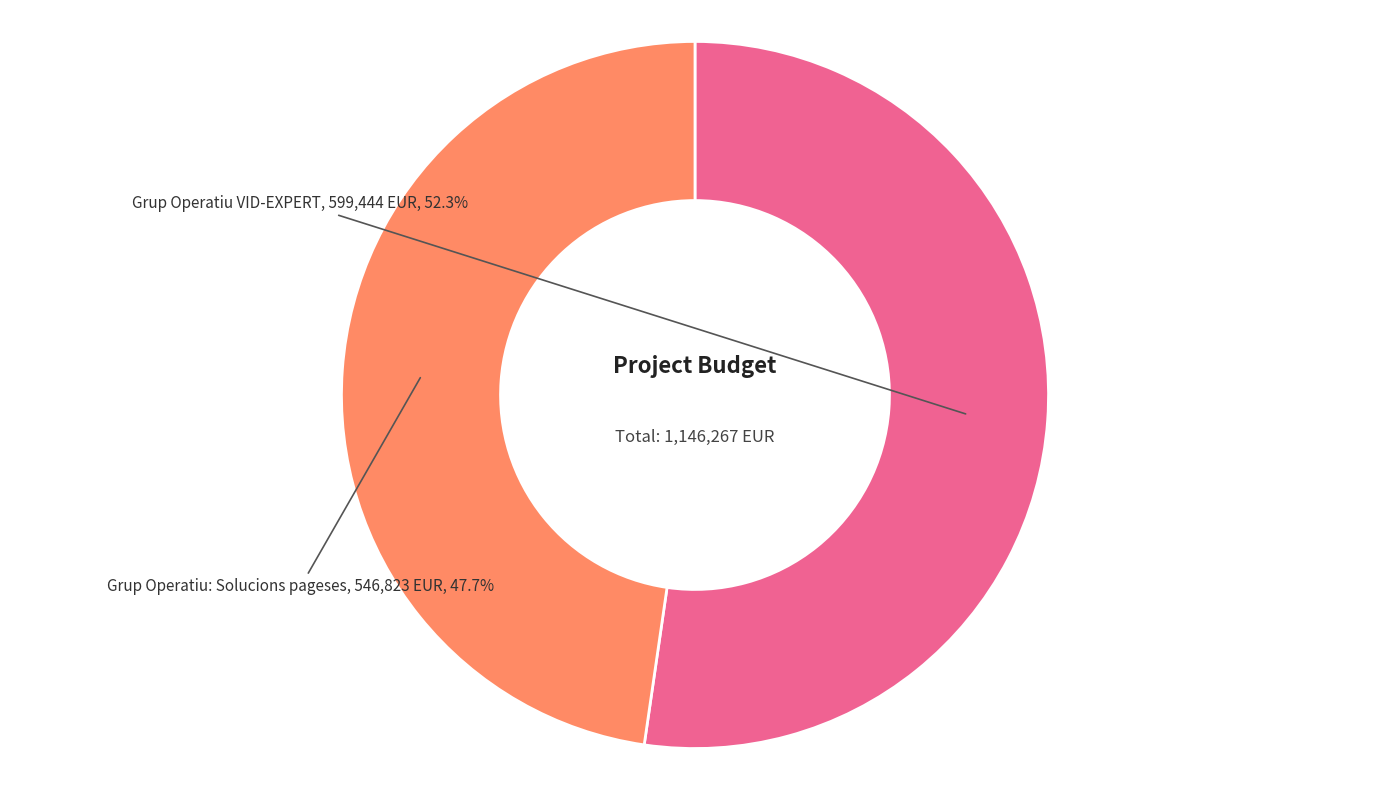

What is the majority slice?

Grup Operatiu VID-EXPERT